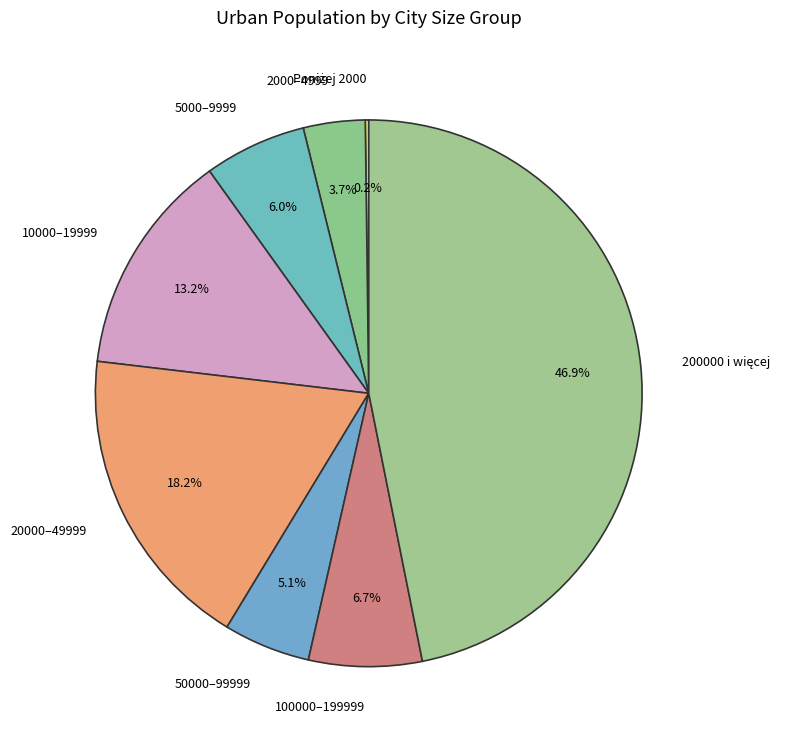

To the nearest percent, what is the combined percentage of 100000–199999 and 50000–99999?

12%